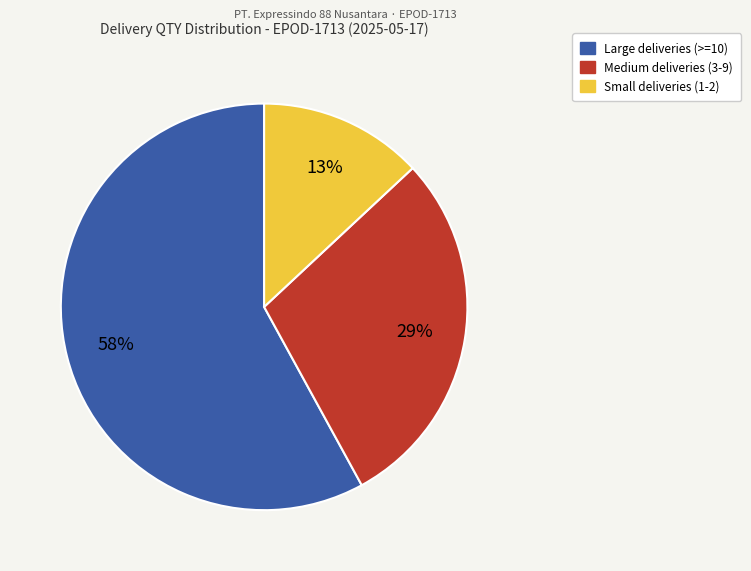

To the nearest percent, what is the average slice percentage?

33%